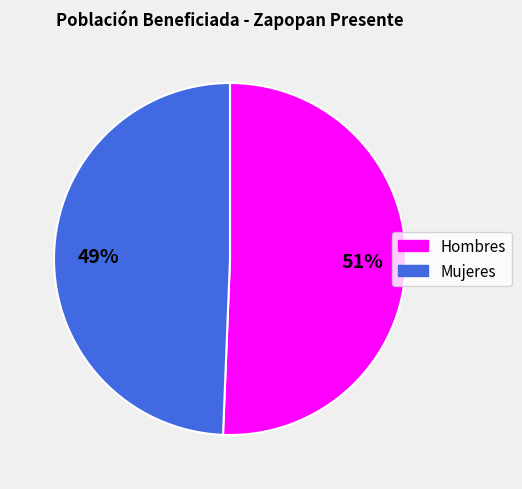

To the nearest percent, what is the combined percentage of Mujeres and Hombres?

100%